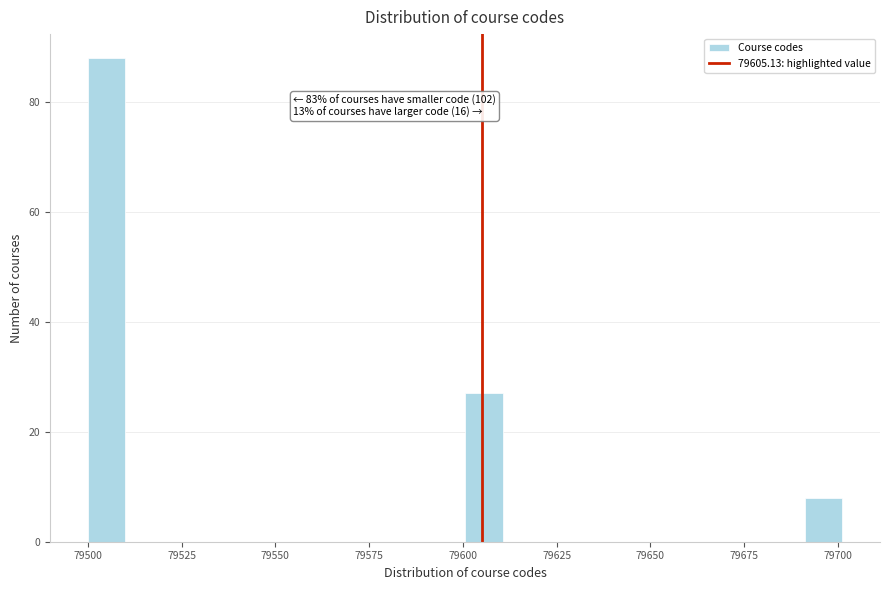

Around what value on the x-axis is the tallest bar? Give the approximate position of its centre, as read against the axis.

79505